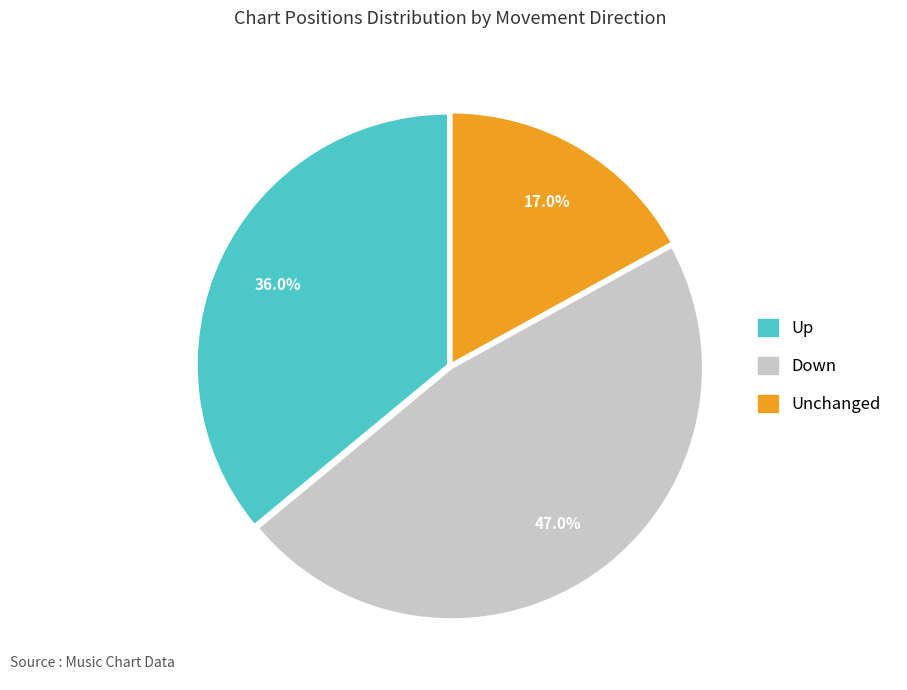

Is there any slice that represents more than half of the pie?

No